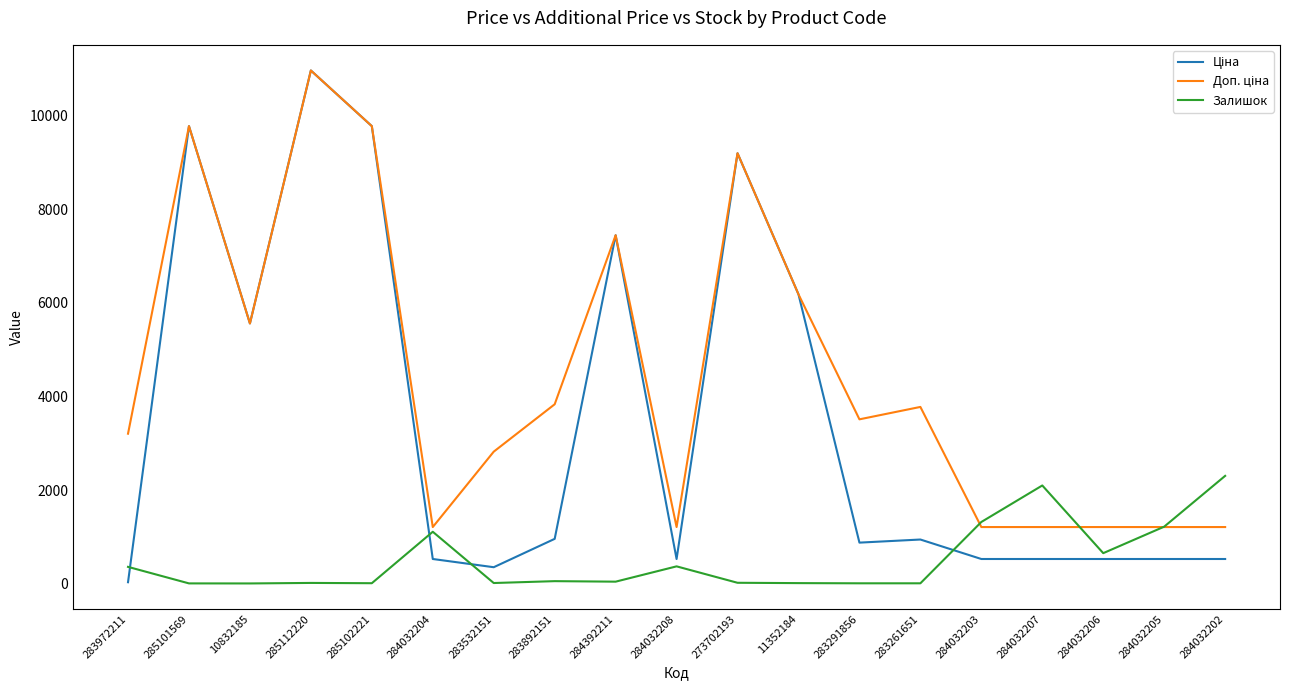

True or false: Залишок has a value of 7.0 at 285101569.

True